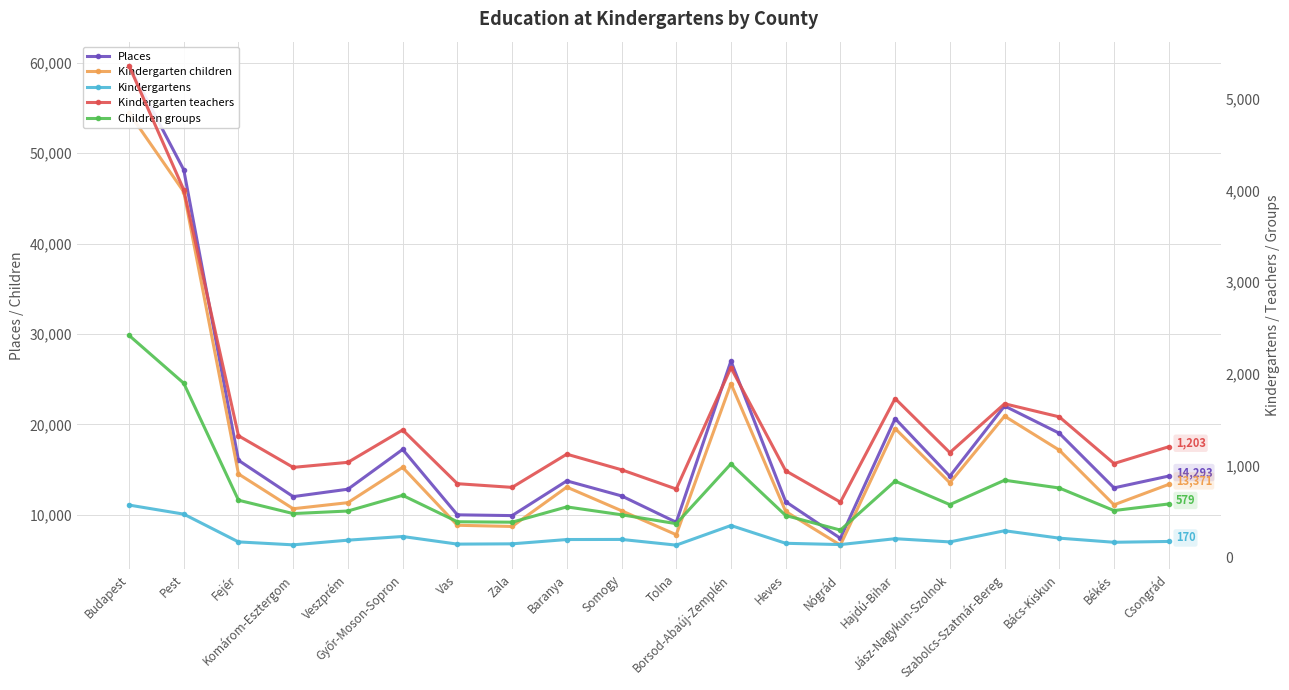

Where does the Kindergartens series first go above 184?

Budapest